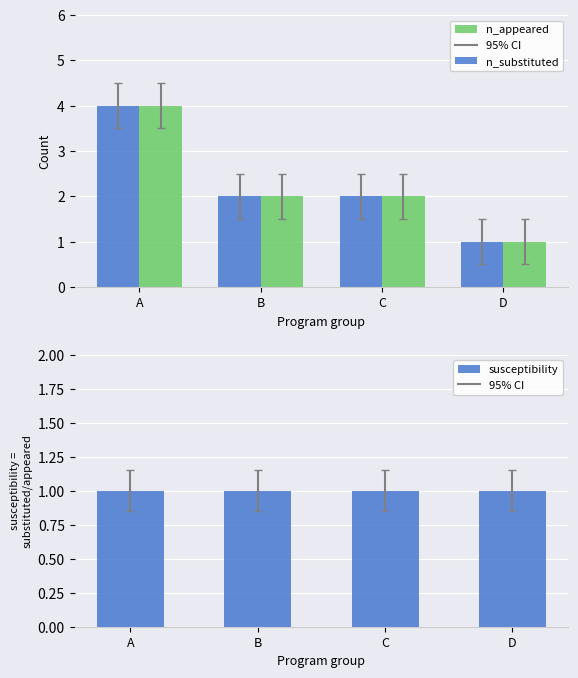

Reading left to right, list all the values displayed in this chart.

n_substituted: 4	2	2	1
n_appeared: 4	2	2	1
susceptibility: 1	1	1	1